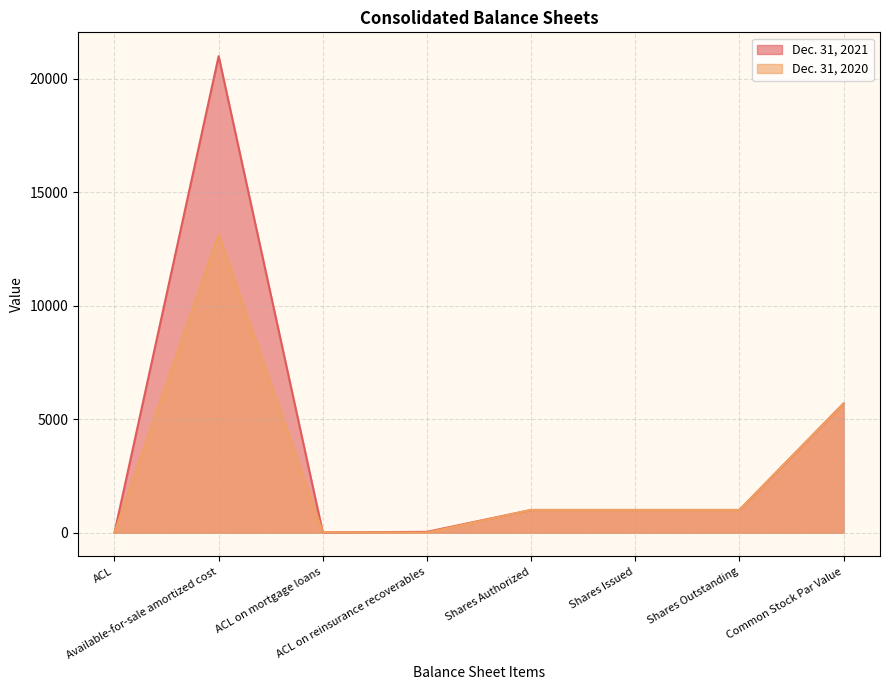

List the series in order of their peak value, highest first.

Dec. 31, 2021, Dec. 31, 2020